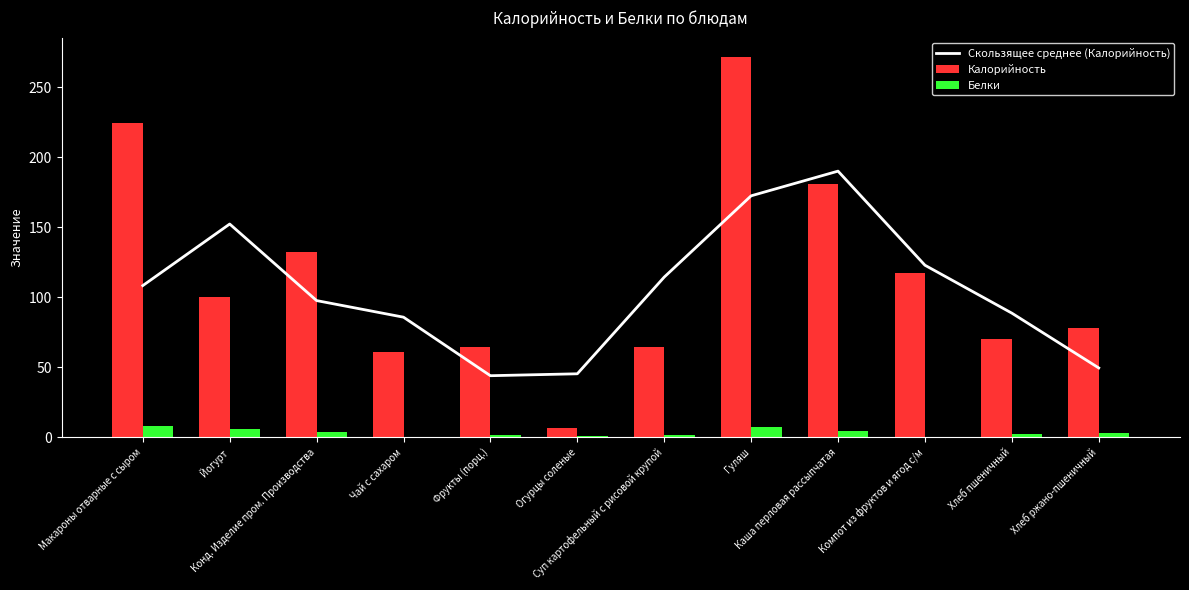

What is the difference between the maximum and minimum values in the Скользящее среднее (Калорийность) series?

146.3